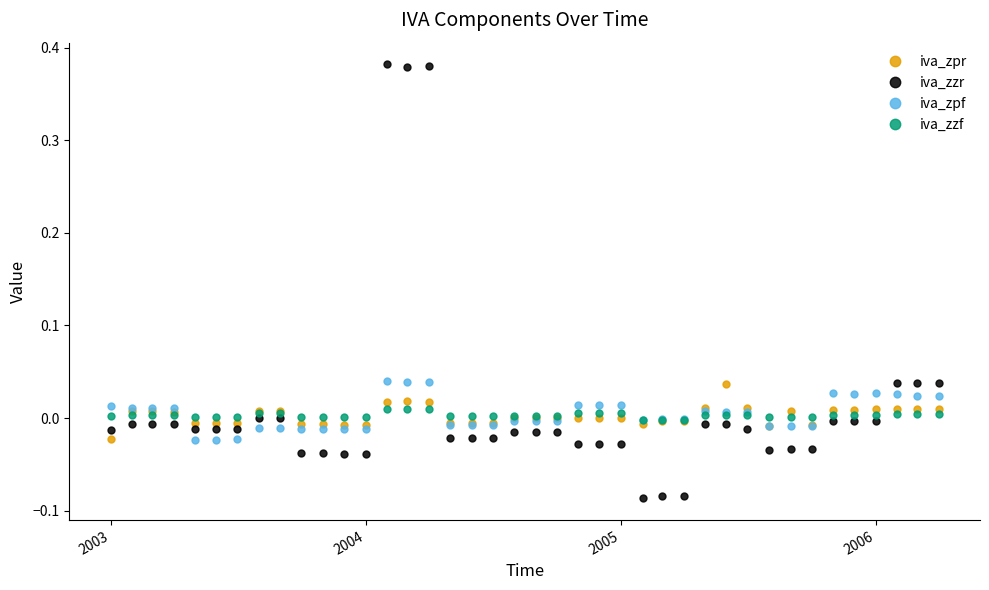

True or false: iva_zpr and iva_zzr intersect in this chart.

True